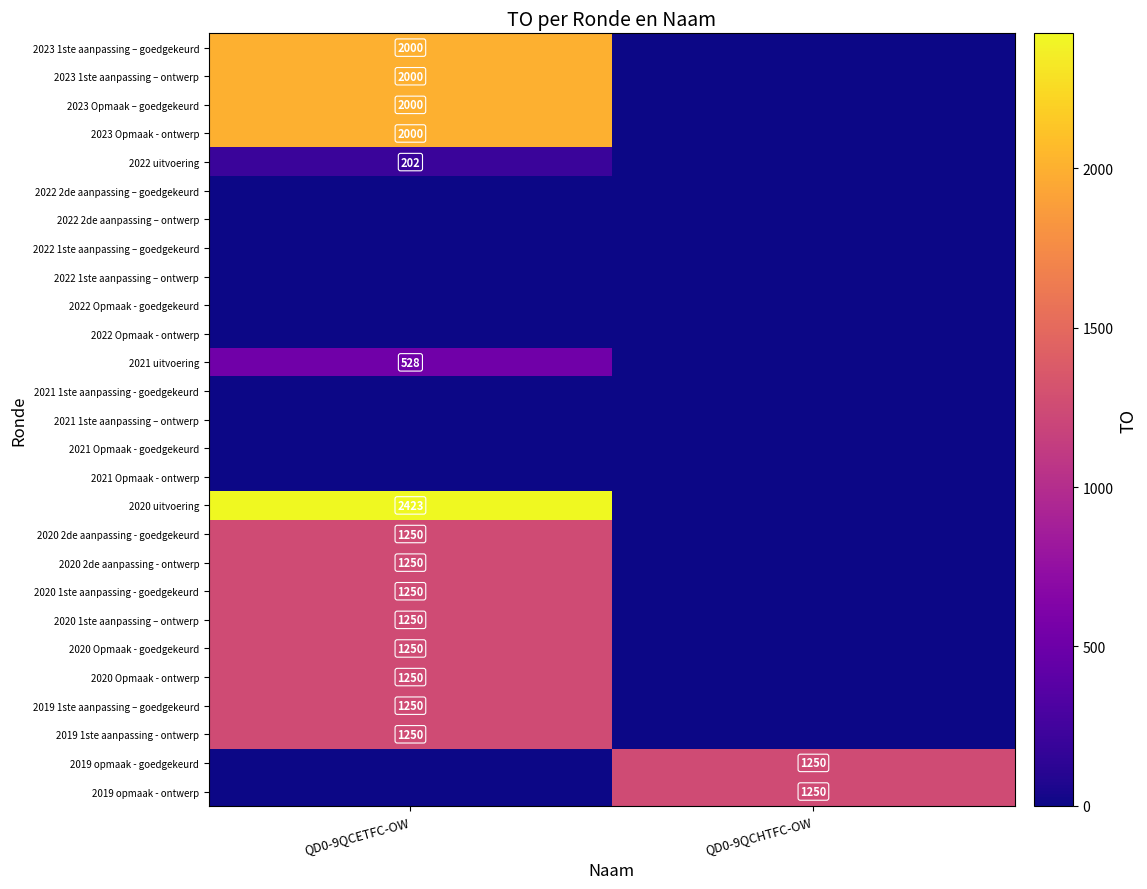

True or false: 2020 Opmaak - goedgekeurd has a value of 742 at QD0-9QCETFC-OW.

False